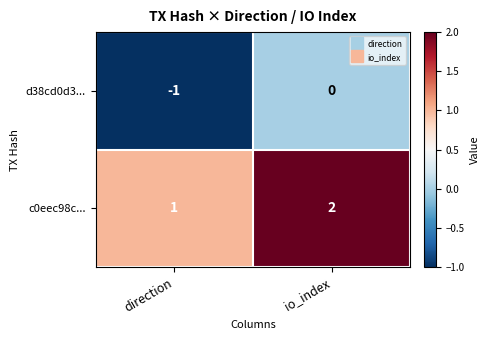

Reading right to left, what are all the values shown in this chart?

d38cd0d3...: 0	-1
c0eec98c...: 2	1